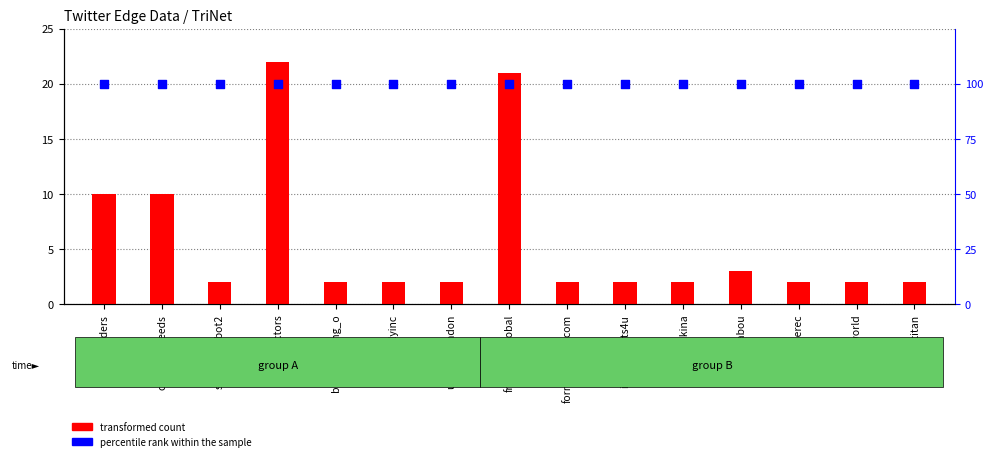

At how many categories does at least one series exceed 6?

15